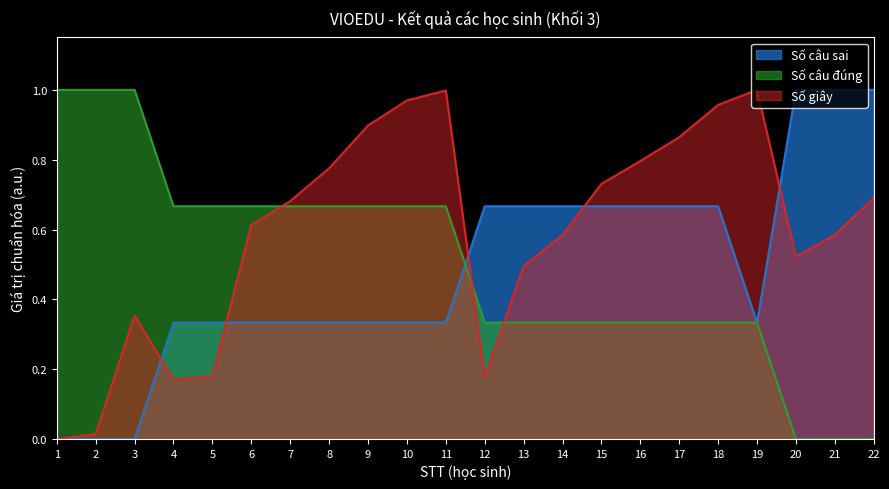

Reading left to right, list all the values displayed in this chart.

Số câu sai: 0.0	0.0	0.0	0.3	0.3	0.3	0.3	0.3	0.3	0.3	0.3	0.7	0.7	0.7	0.7	0.7	0.7	0.7	0.3	1.0	1.0	1.0
Số câu đúng: 1.0	1.0	1.0	0.7	0.7	0.7	0.7	0.7	0.7	0.7	0.7	0.3	0.3	0.3	0.3	0.3	0.3	0.3	0.3	0.0	0.0	0.0
Số giây: 0.0	0.0	0.4	0.2	0.2	0.6	0.7	0.8	0.9	1.0	1.0	0.2	0.5	0.6	0.7	0.8	0.9	1.0	1.0	0.5	0.6	0.7